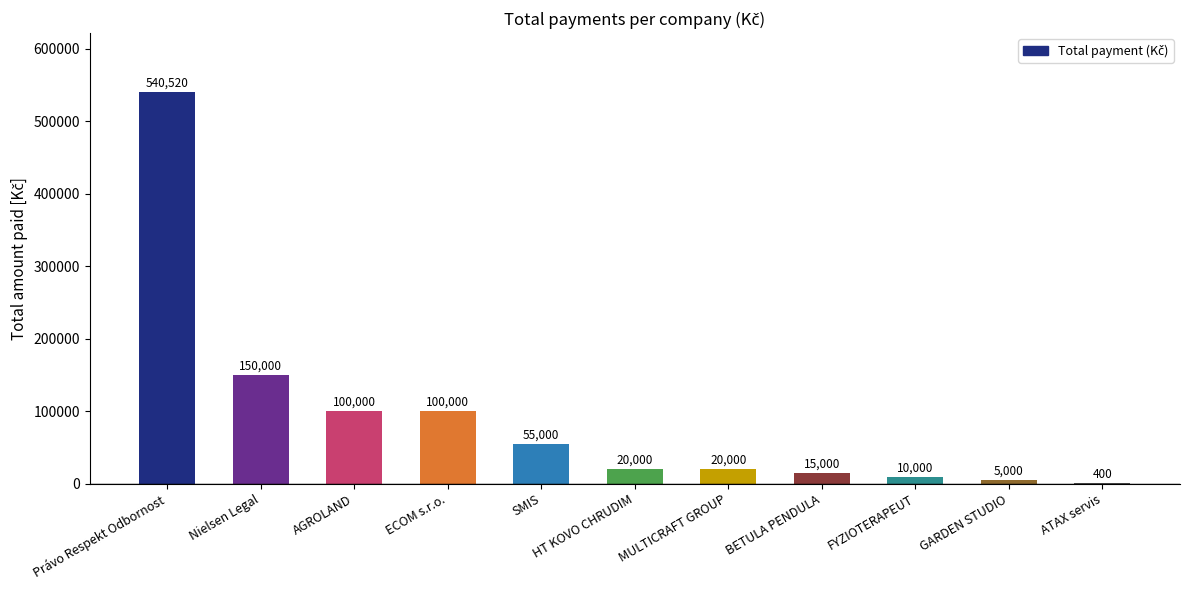

What is the ratio of the value at SMIS to the value at FYZIOTERAPEUT?

5.5